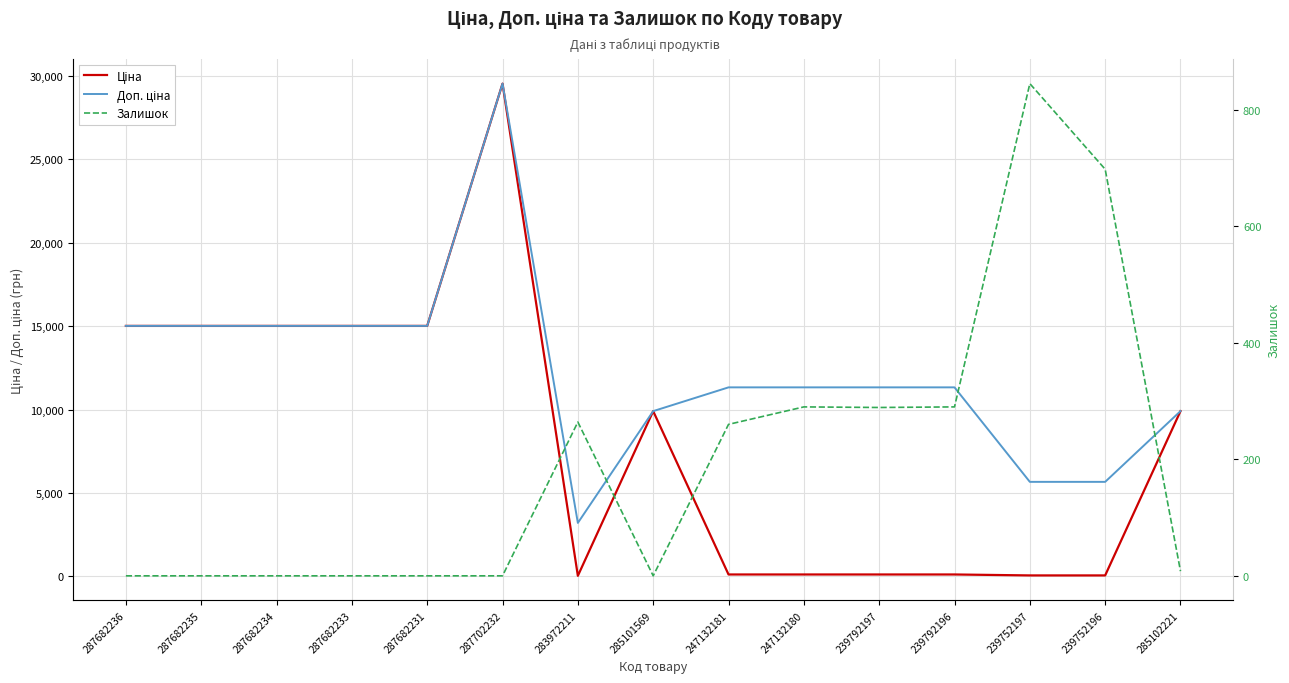

What is the spread (max minus min) of values at 285101569?

9908.5